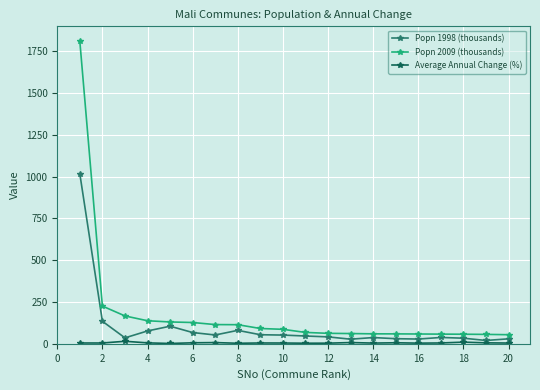

Which series has the largest range (max minus min)?

Popn 2009 (thousands)